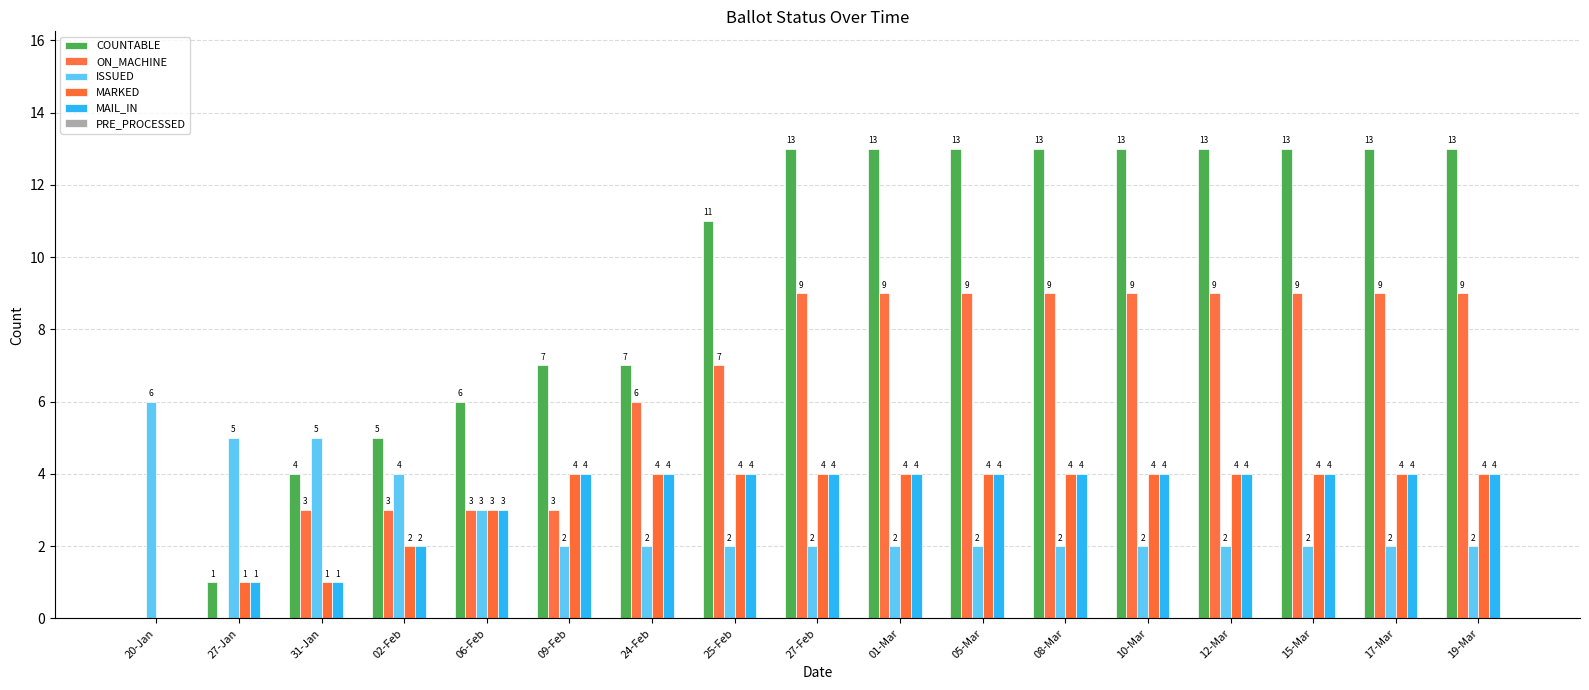

The ON_MACHINE series shows 9 at 05-Mar. True or false?

True